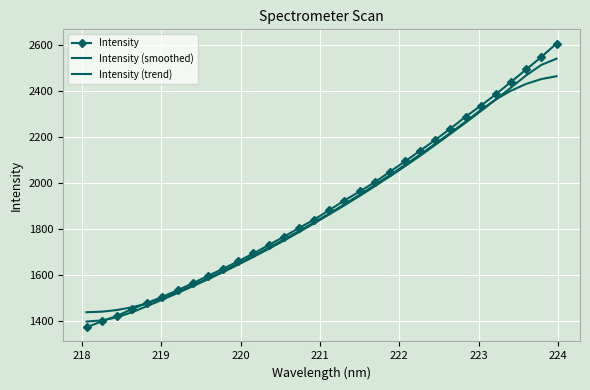

How many lines are shown in the chart?

3